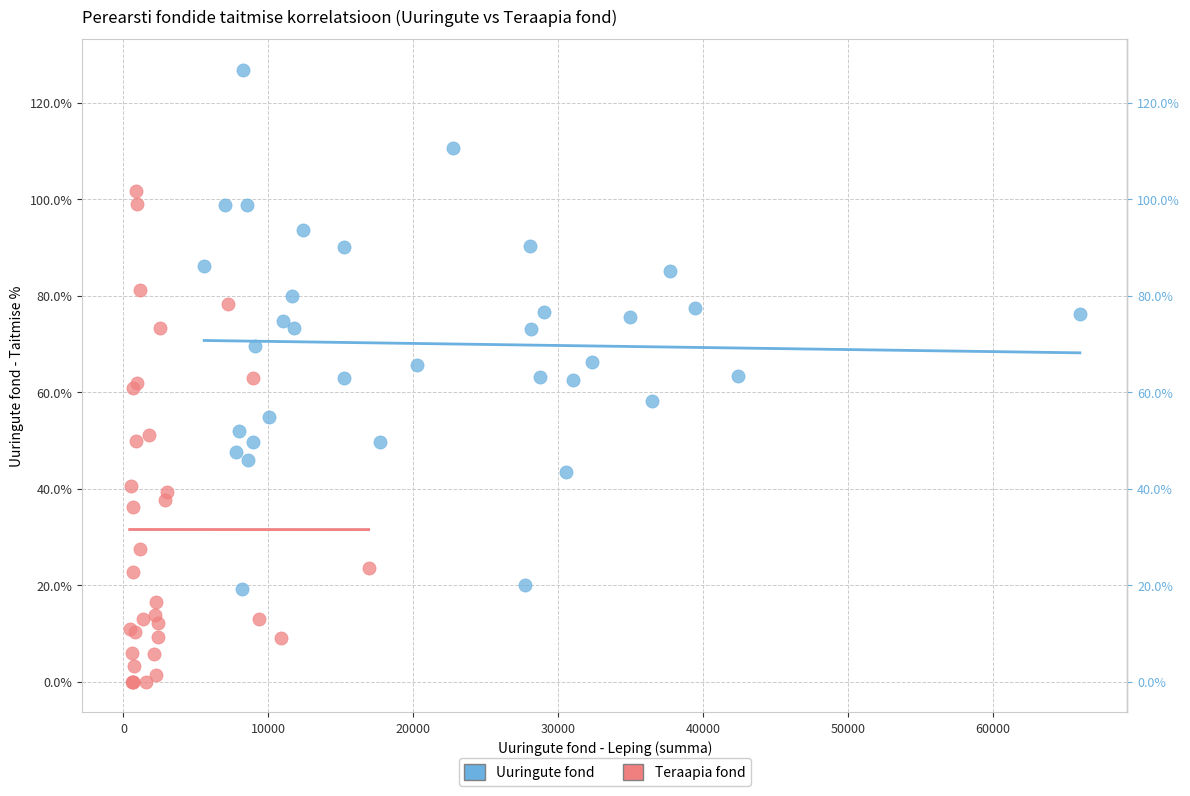

Which series contains the lowest Y value?

Teraapia fond